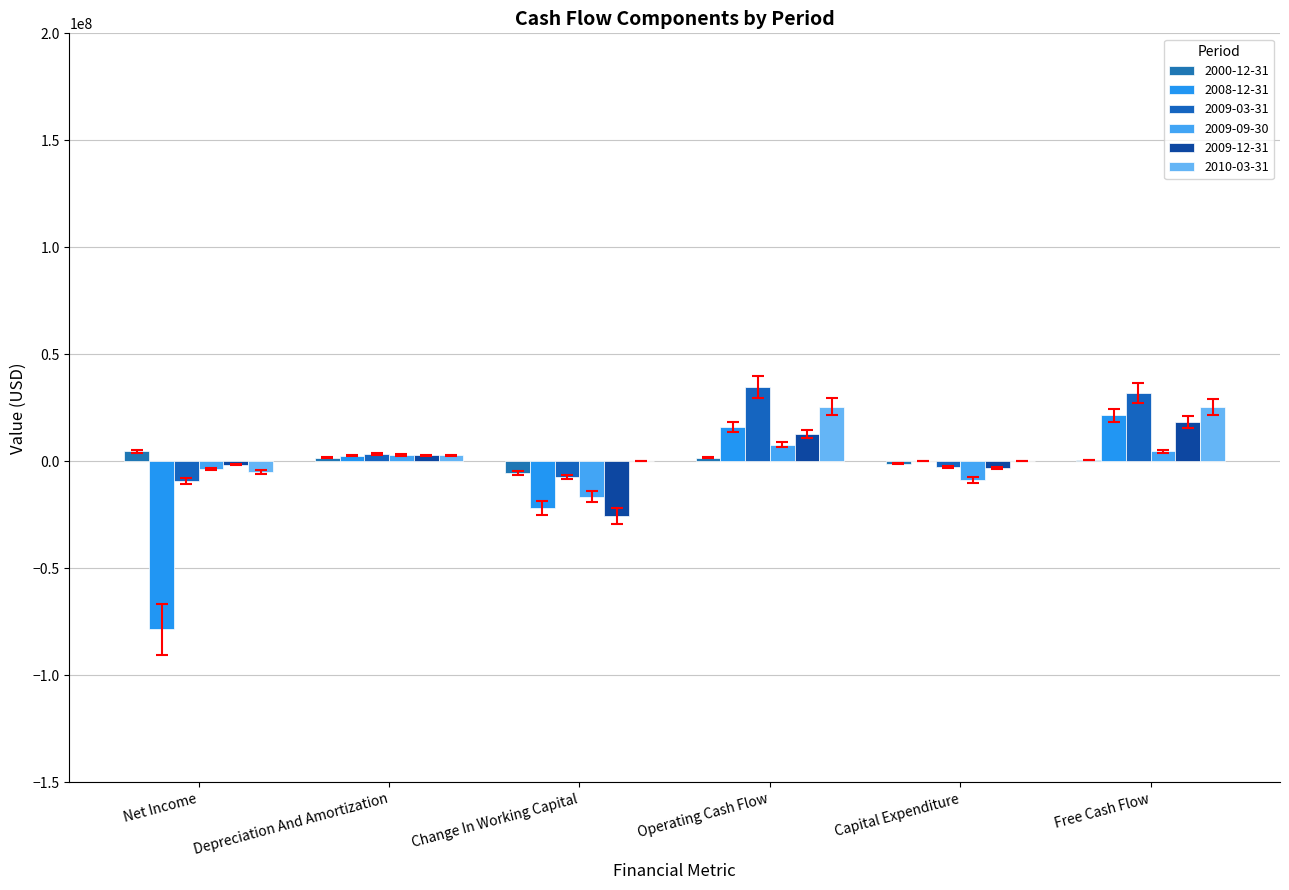

Which has a higher value, Operating Cash Flow or Net Income?

Net Income